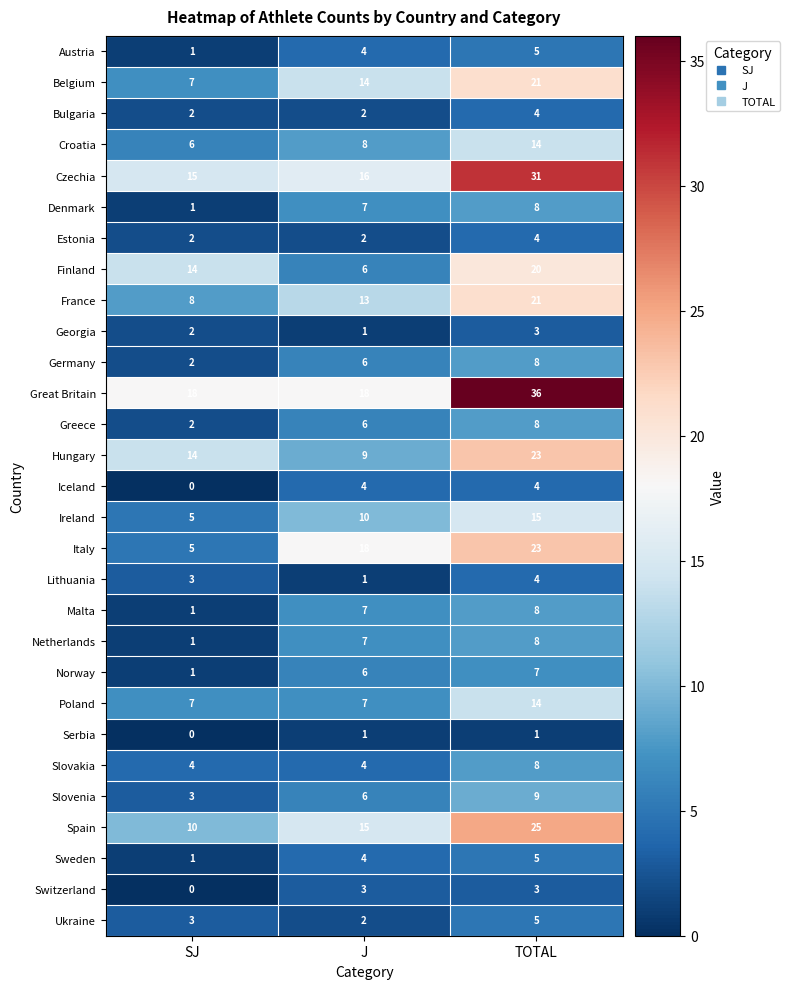

What is the spread (max minus min) of values at SJ?

18